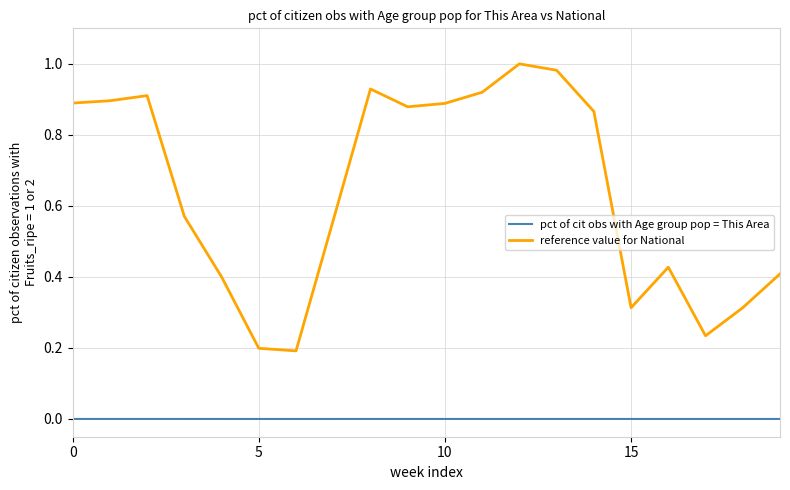

Which series has the largest total across all categories?

reference value for National